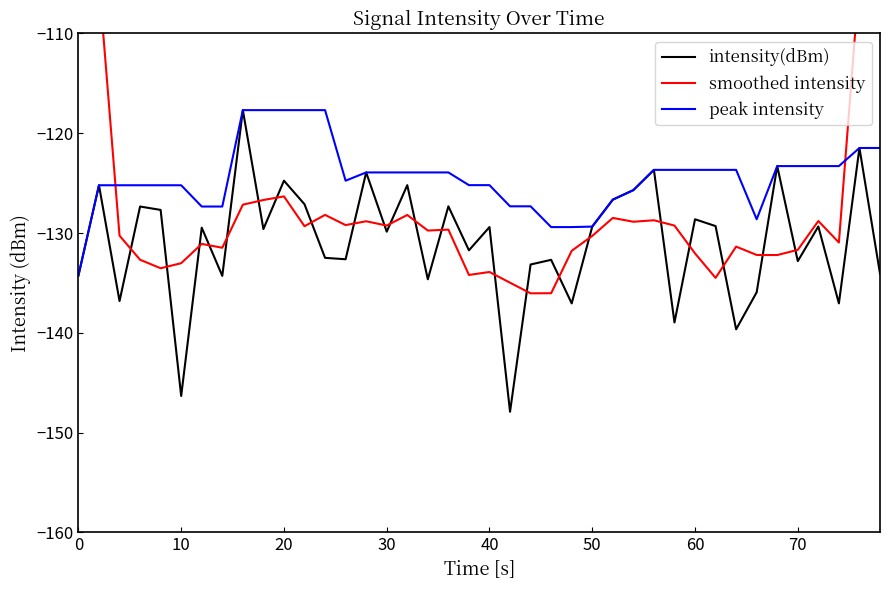

The intensity(dBm) series shows -238.5 at 70. True or false?

False